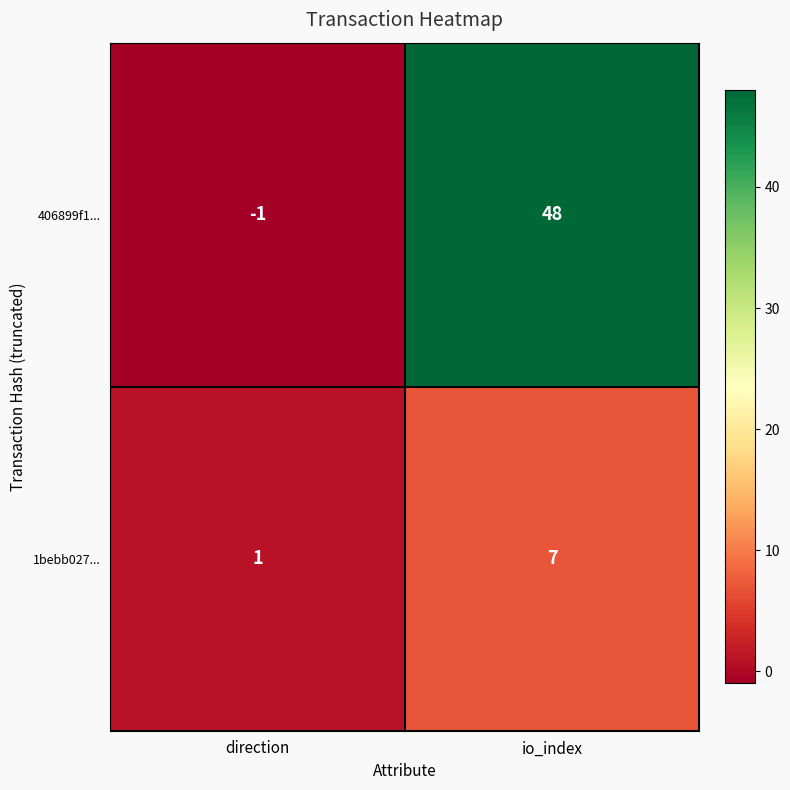

How many categories are shown in the chart?

2